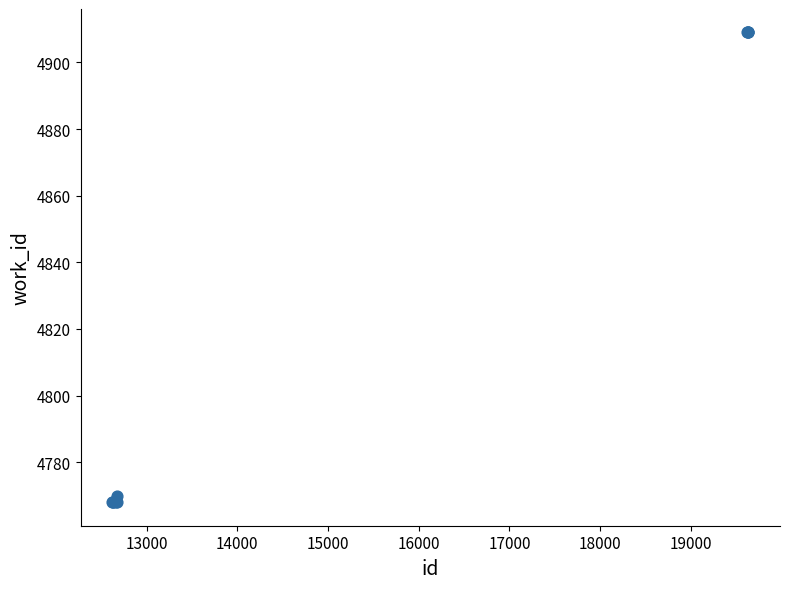

What Y value in the scatter plot is closest to 4838?

4770